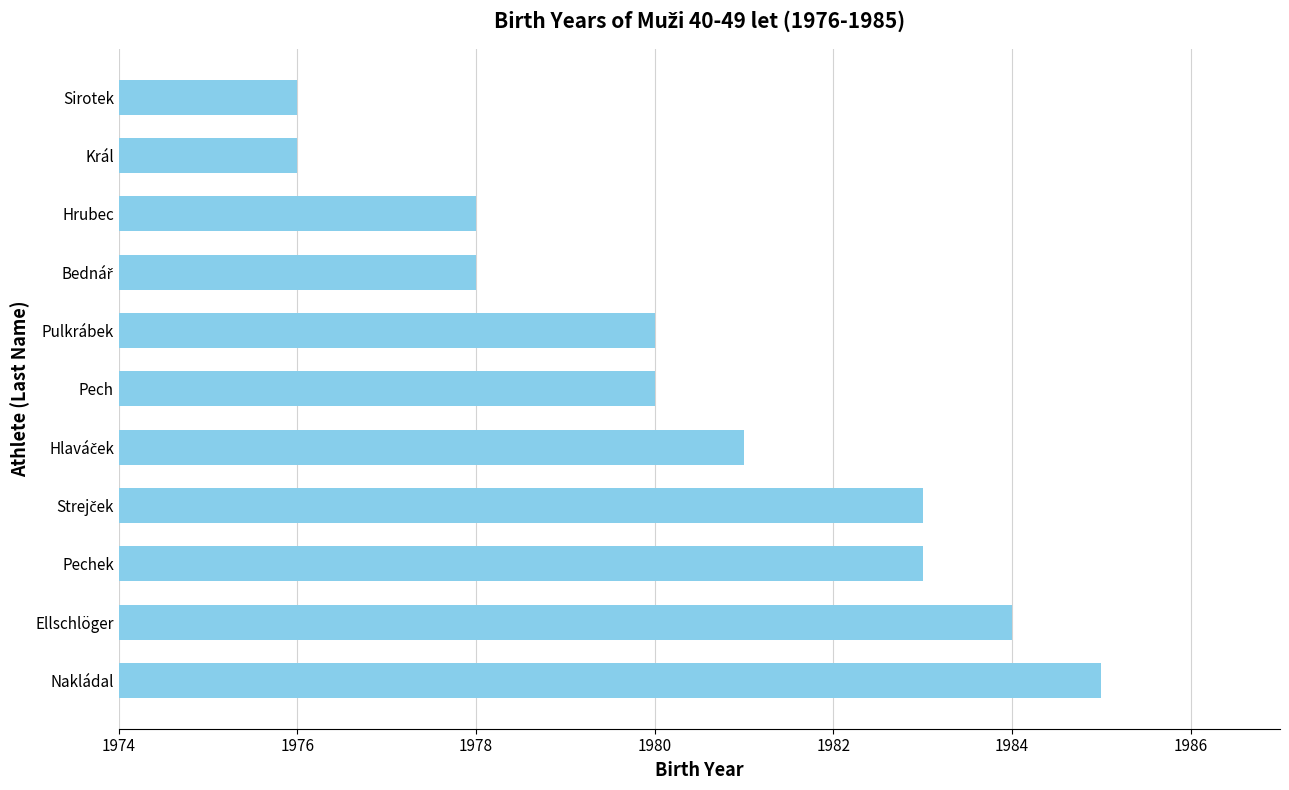

Are the bars grouped side by side (vs. stacked)?

No